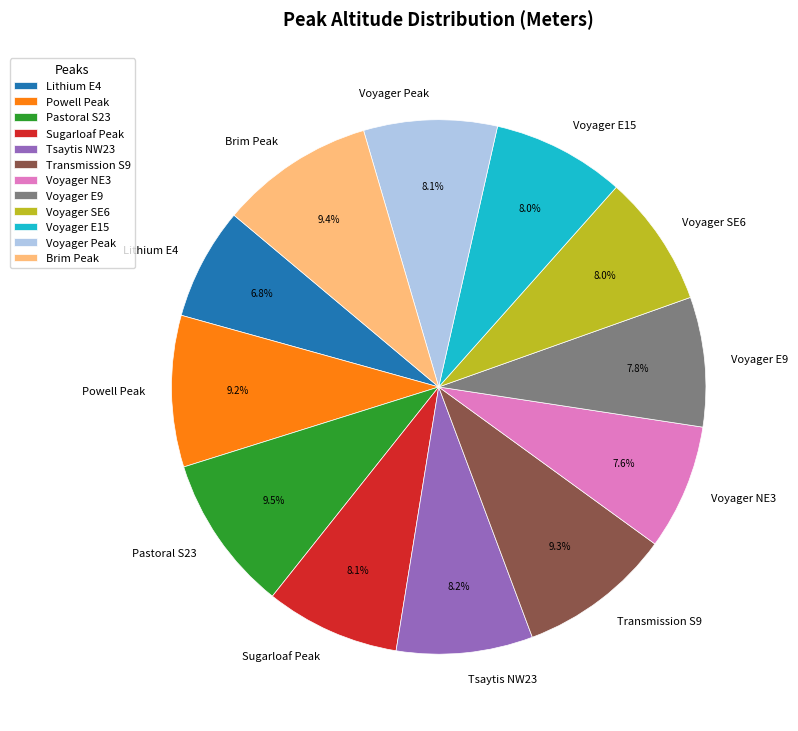

What is the ratio of the value at Brim Peak to the value at Transmission S9?

1.0